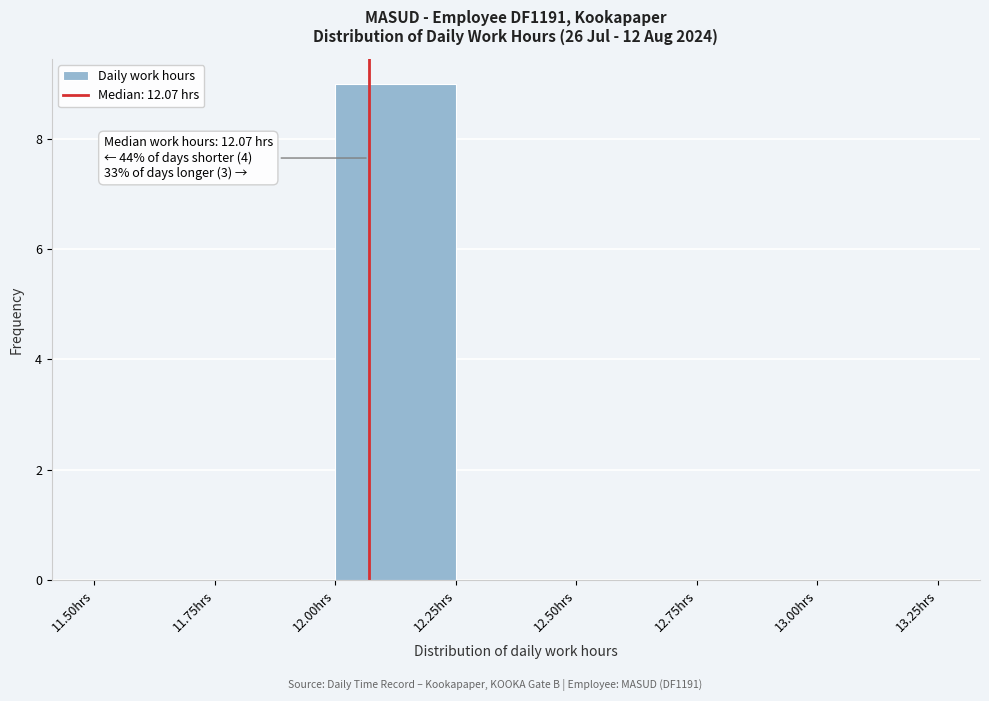

Over which range of the x-axis is the bar tallest?

12.00 to 12.25